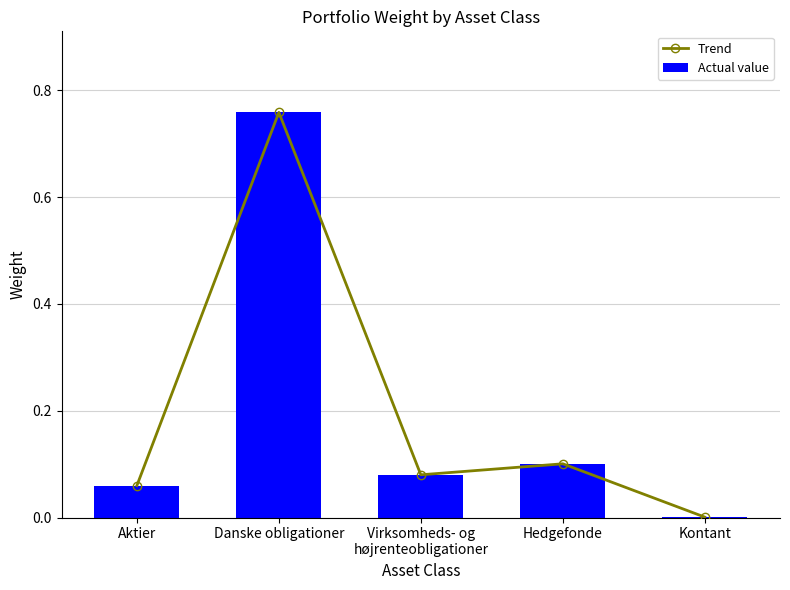

Where is Trend nearest to the value 0?

Kontant